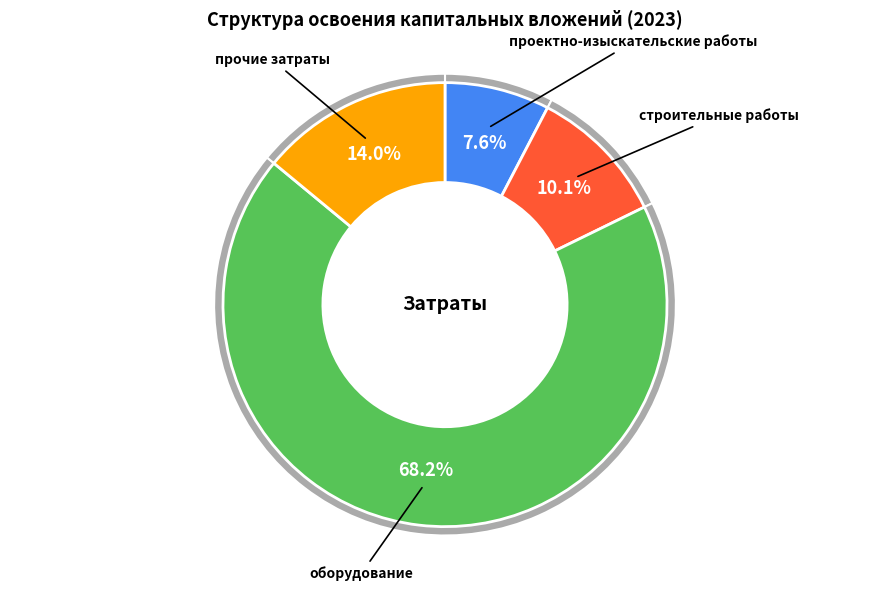

What is the total percentage of строительные работы and оборудование?

78.3%